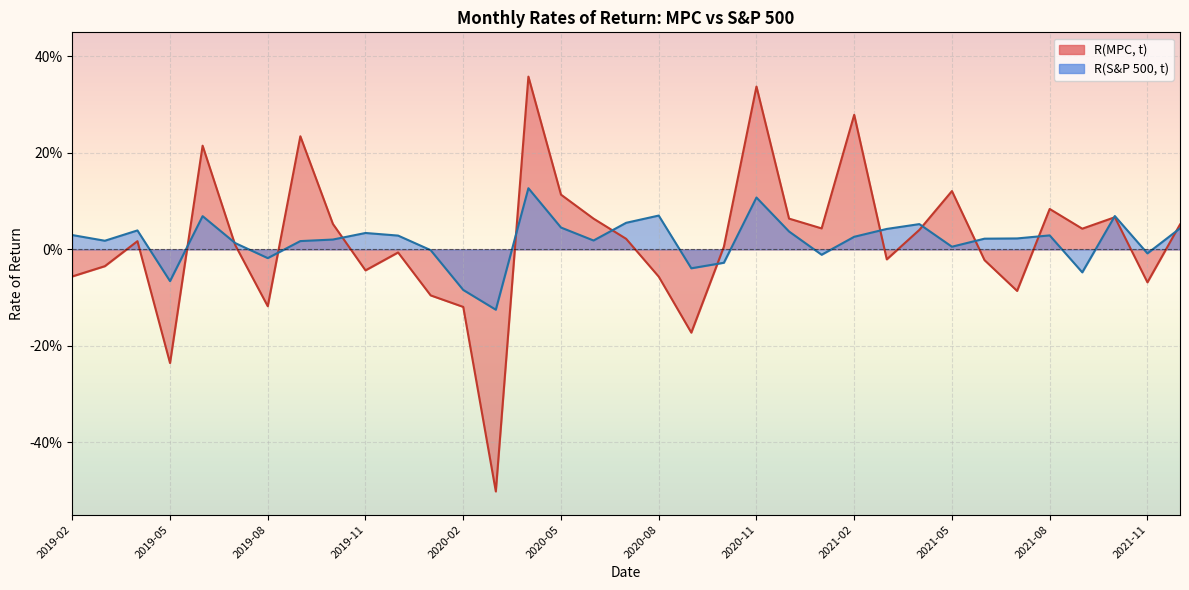

What is the greatest value displayed?

0.4